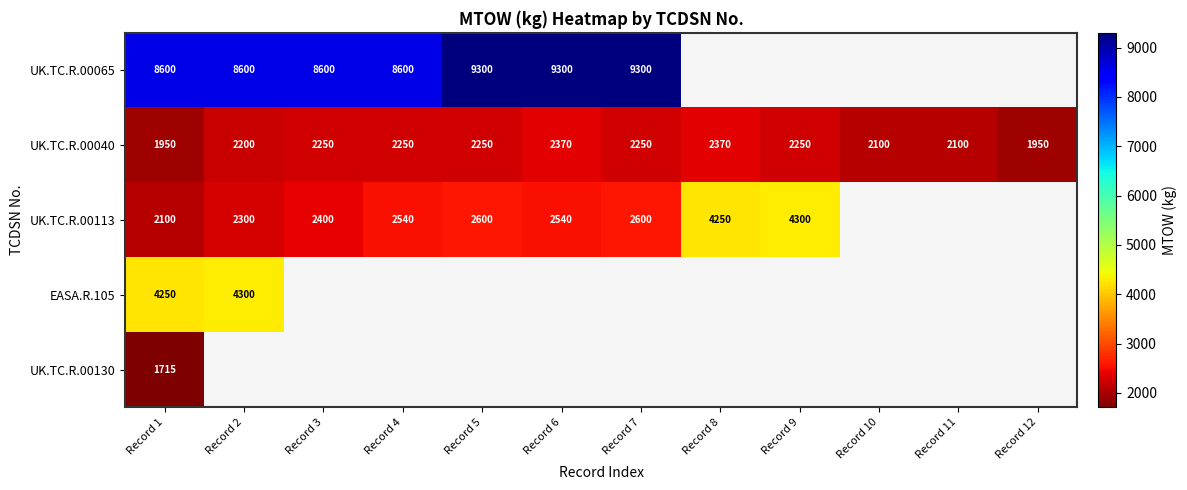

Is it true that UK.TC.R.00113 equals 2300 at Record 2?

True